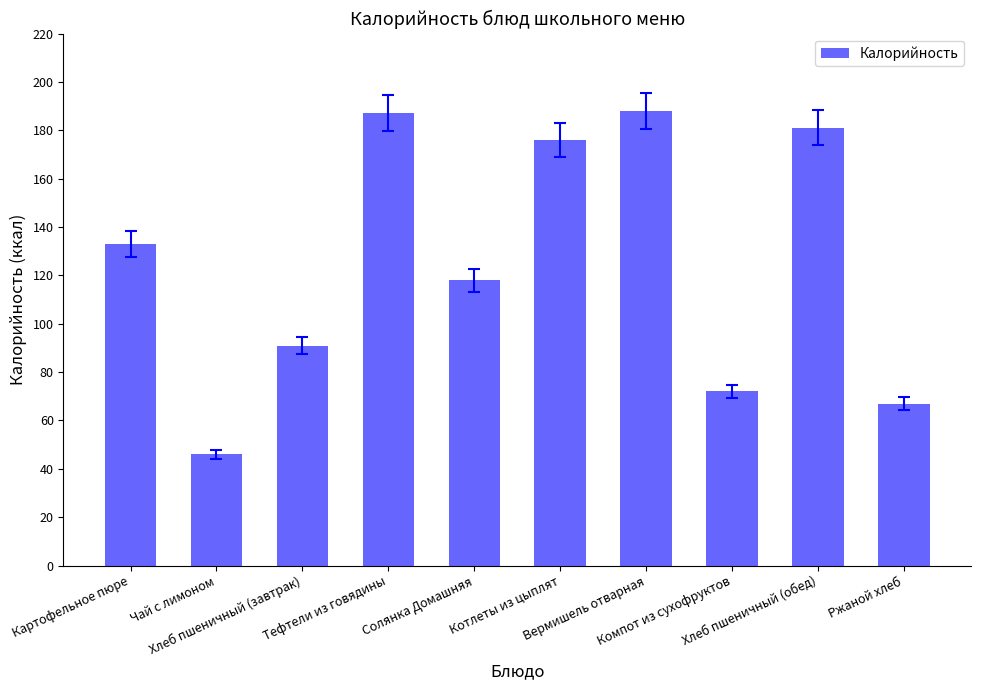

At which label is the value closest to 117?

Солянка Домашняя